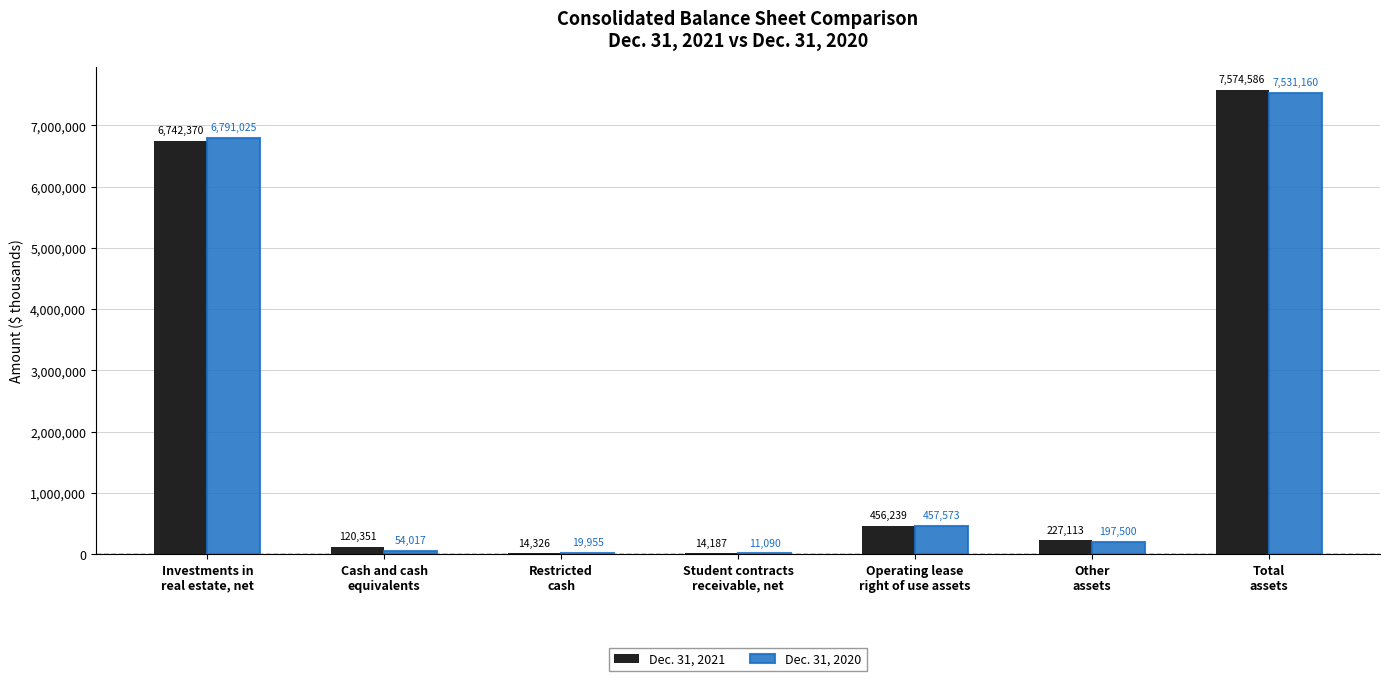

Which series has the largest total across all categories?

Dec. 31, 2021